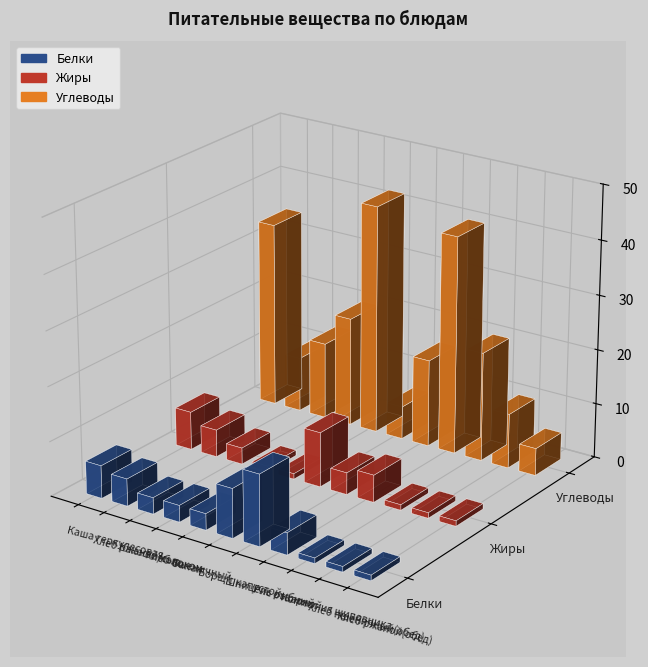

What is the spread (max minus min) of values at Банан?

41.0